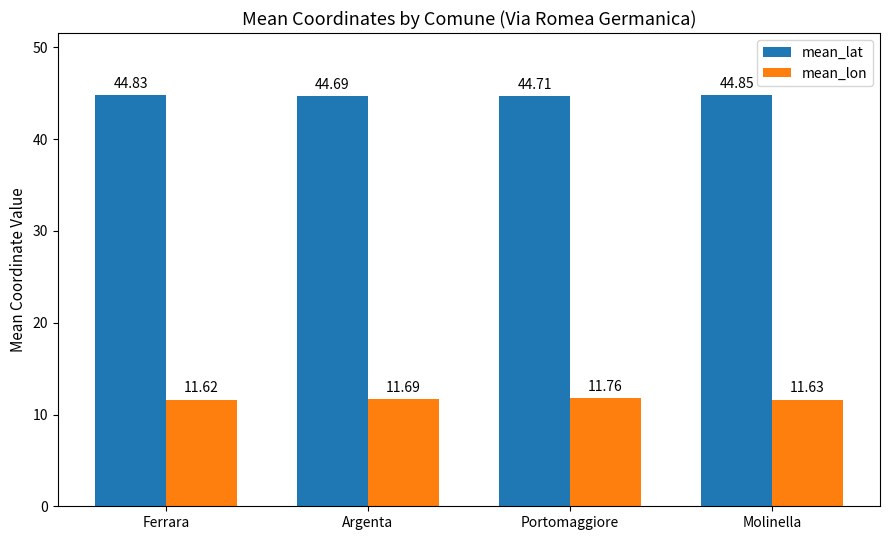

Which series has the largest range (max minus min)?

mean_lat